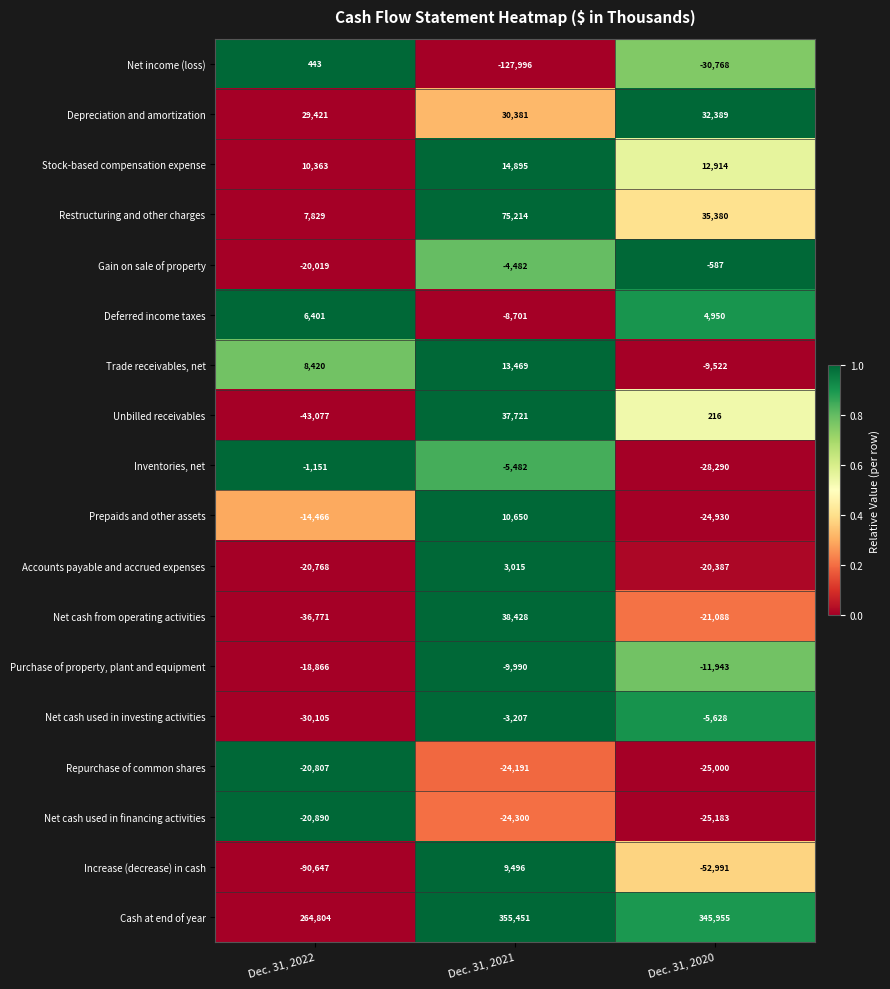

What is the sum of the Stock-based compensation expense values at Dec. 31, 2022 and Dec. 31, 2020?

23277